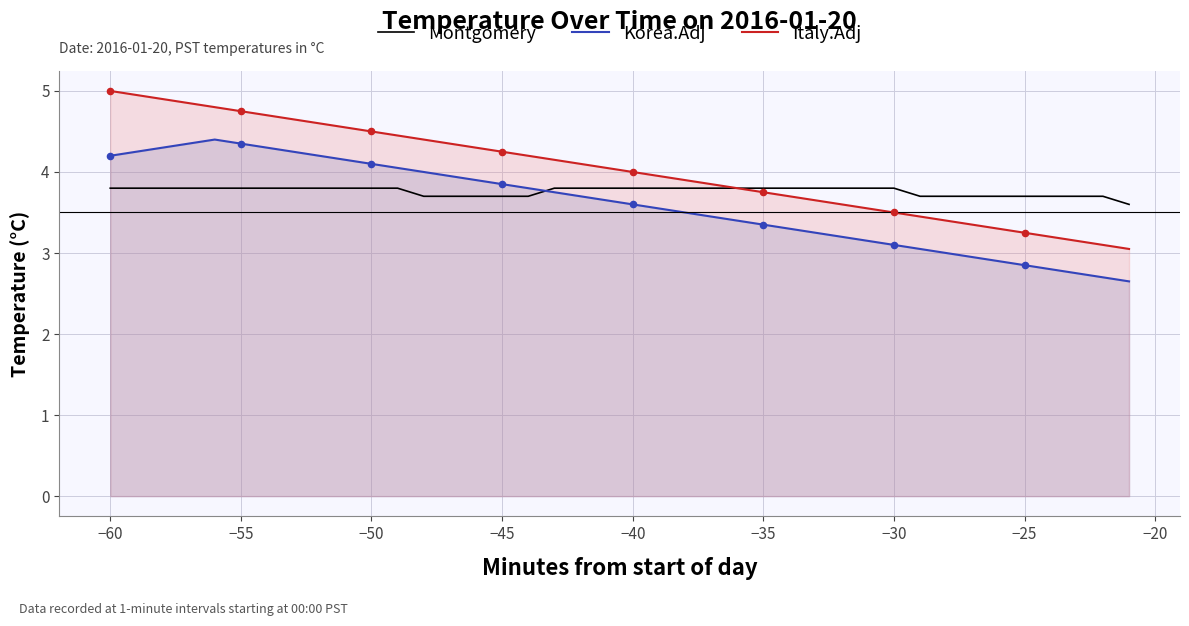

Which series contains the lowest Y value?

Korea.Adj